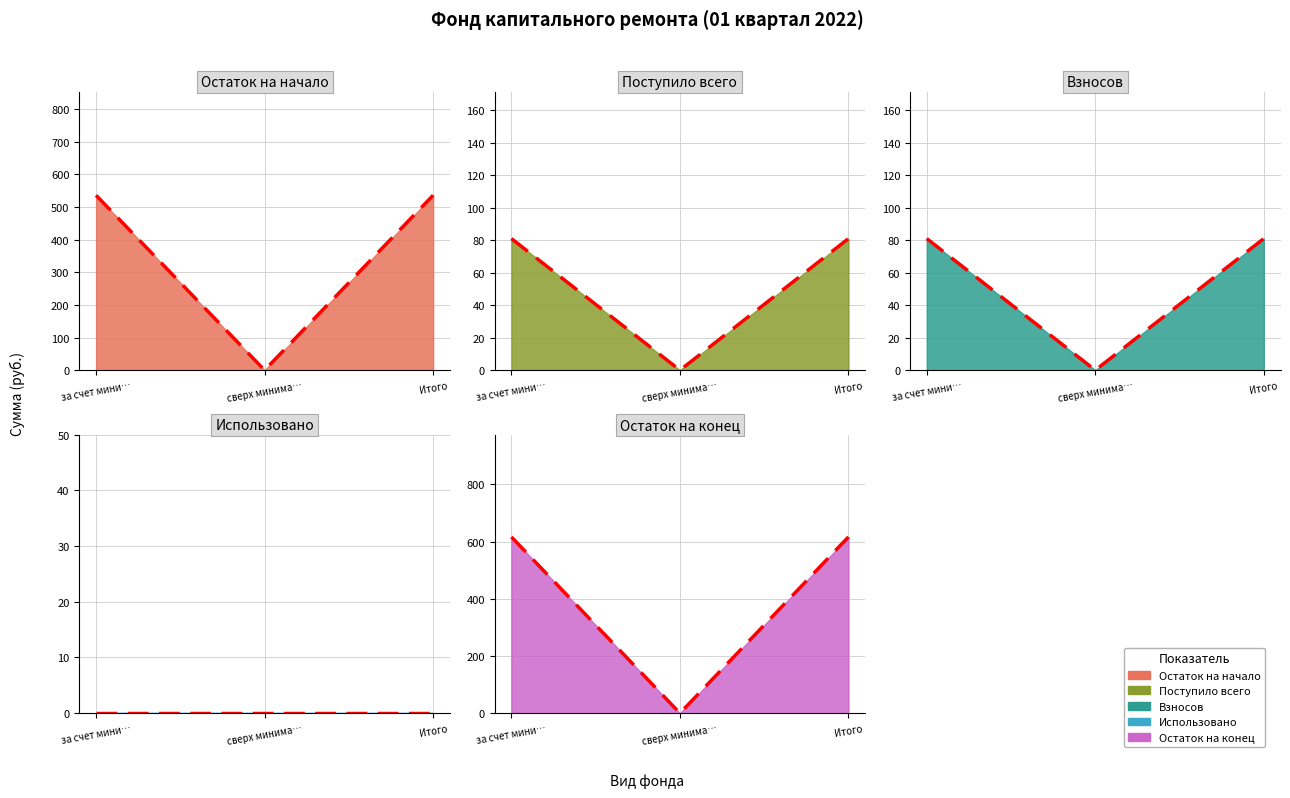

What is the label of the 2nd point from the right?

сверх минима…